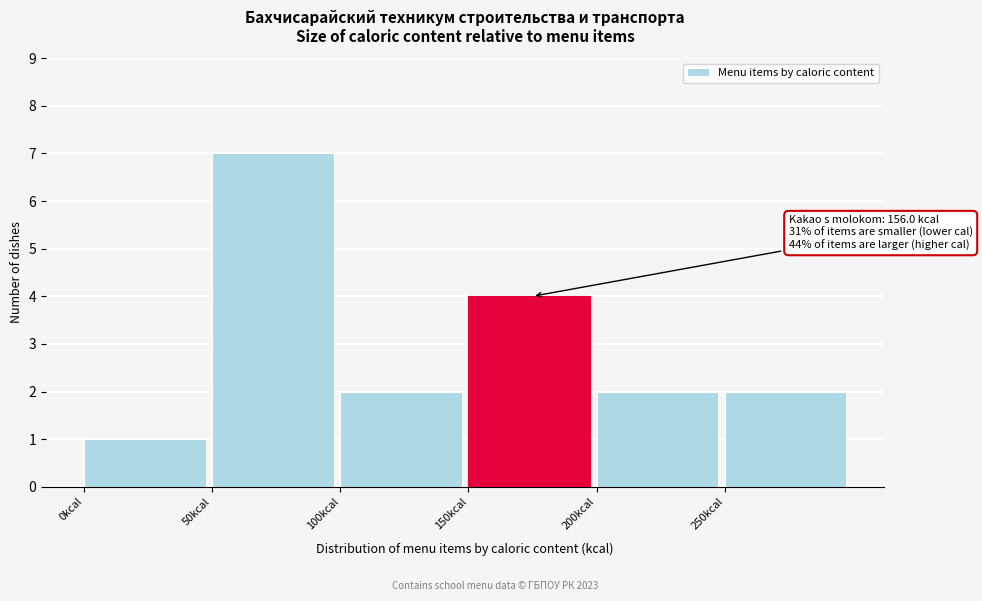

Which range on the x-axis has the tallest bar?

50 to 100